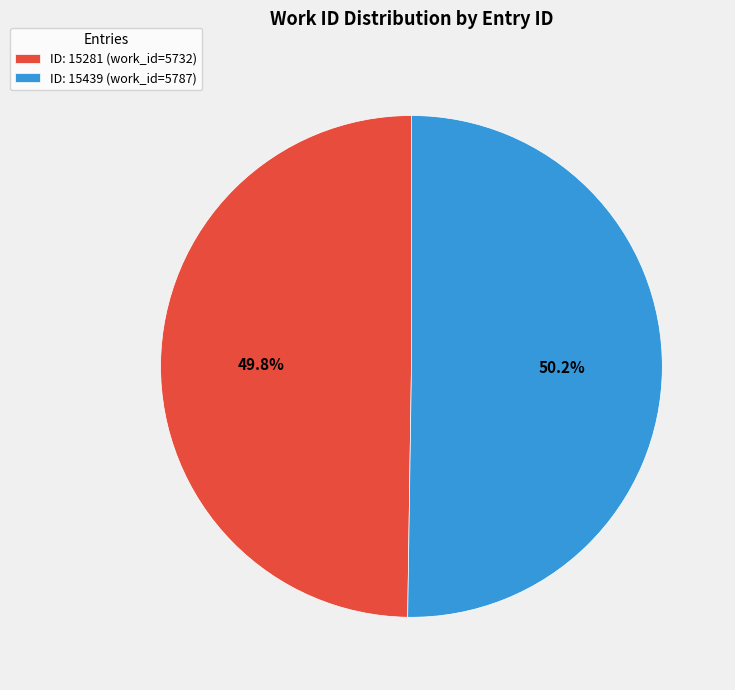

Is there any slice that represents more than half of the pie?

Yes